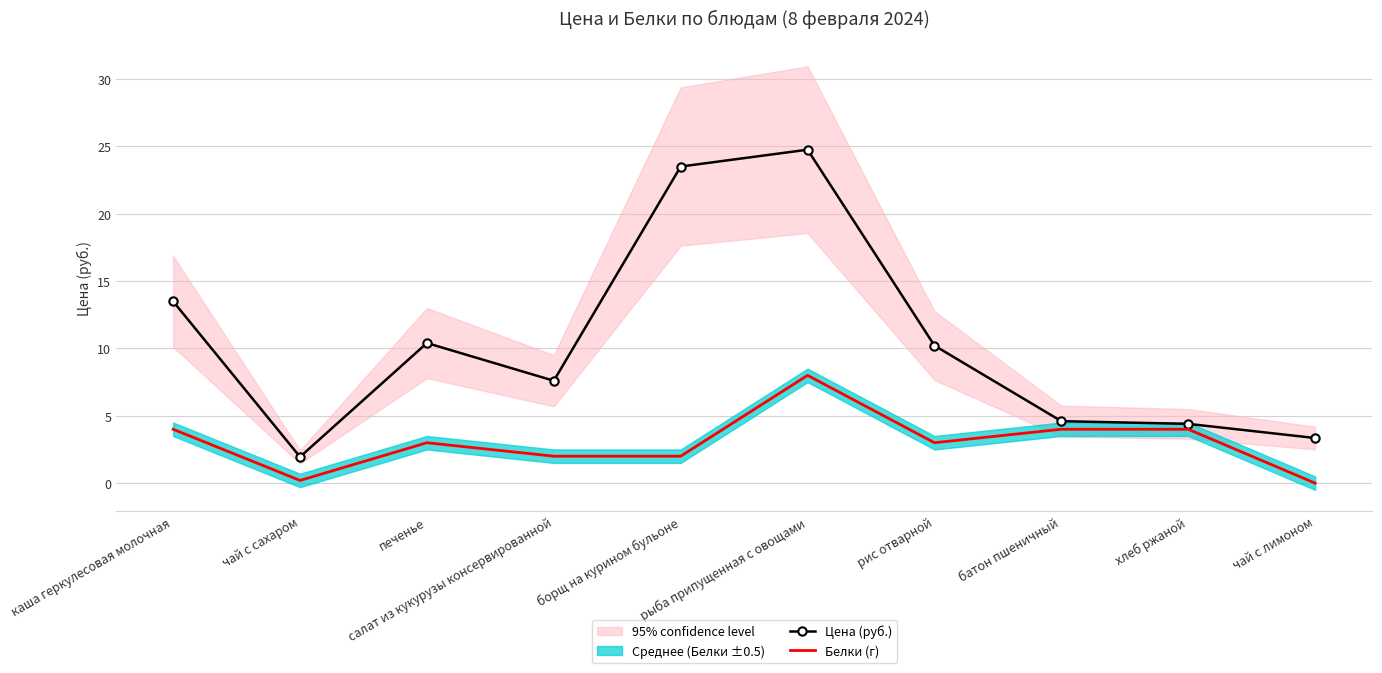

What is the label of the 4th point from the right?

рис отварной